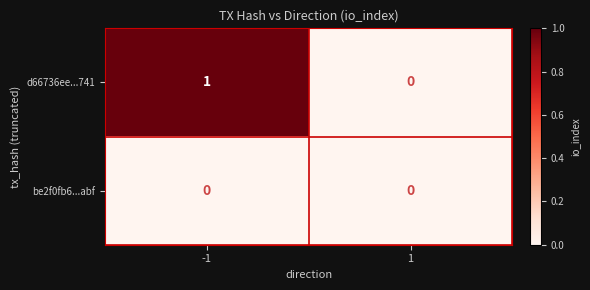

How many categories are shown in the chart?

2